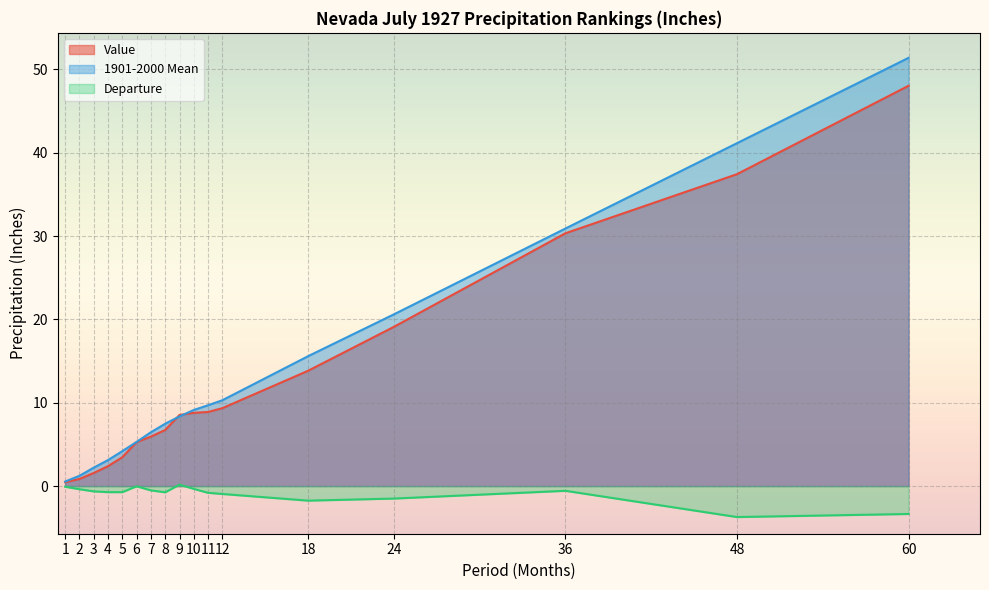

Is the value of Value at 8 greater than the value of 1901-2000 Mean at 7?

Yes